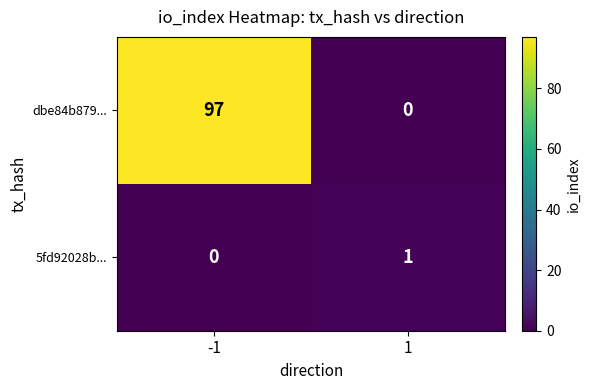

What is the sum of the dbe84b879... values at -1 and 1?

97